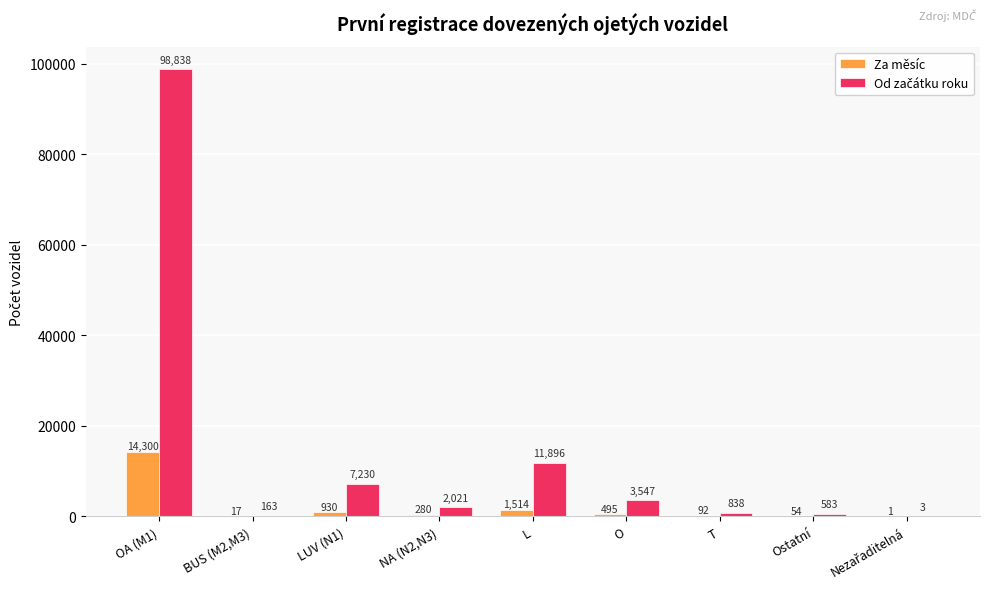

How many data points does each series have?

9